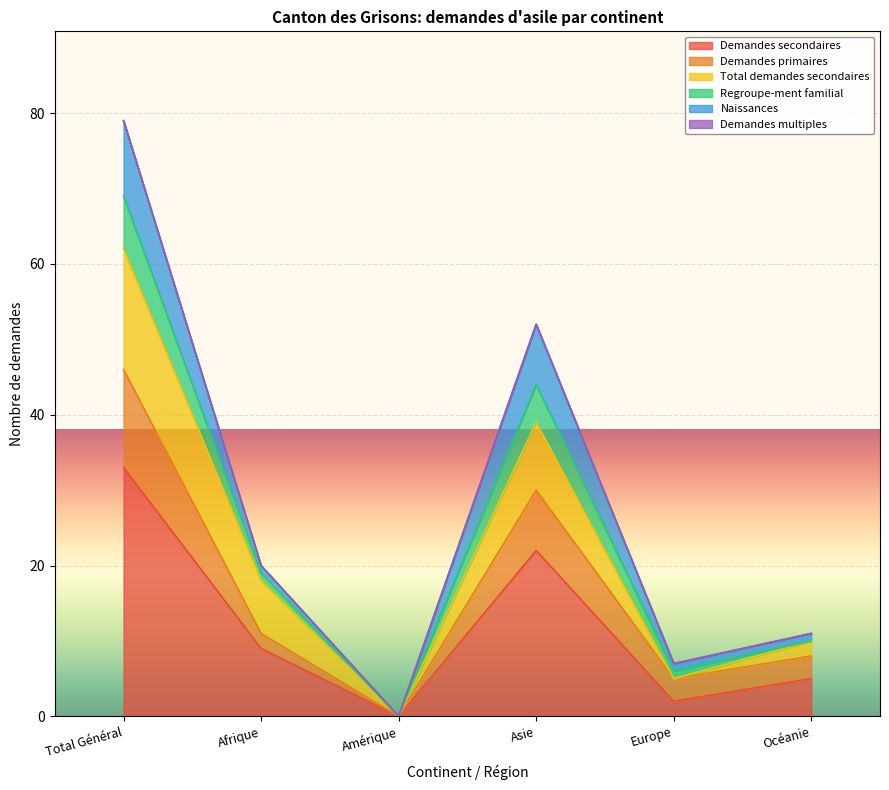

True or false: Demandes primaires and Regroupe-ment familial cross at least once.

False